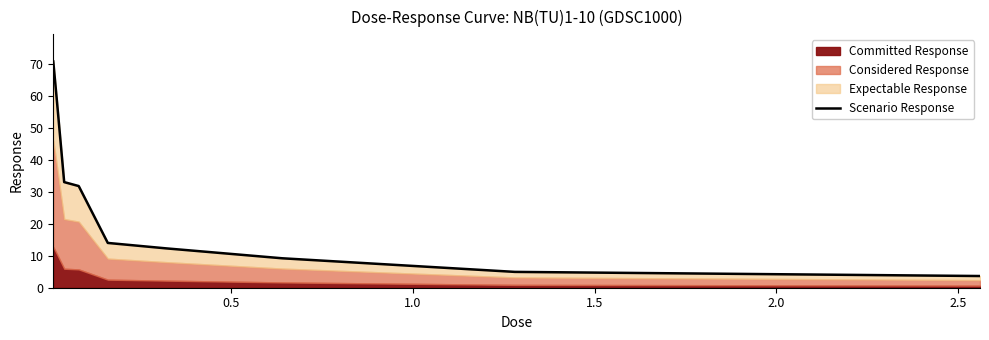

How many data points are less than 14?

4